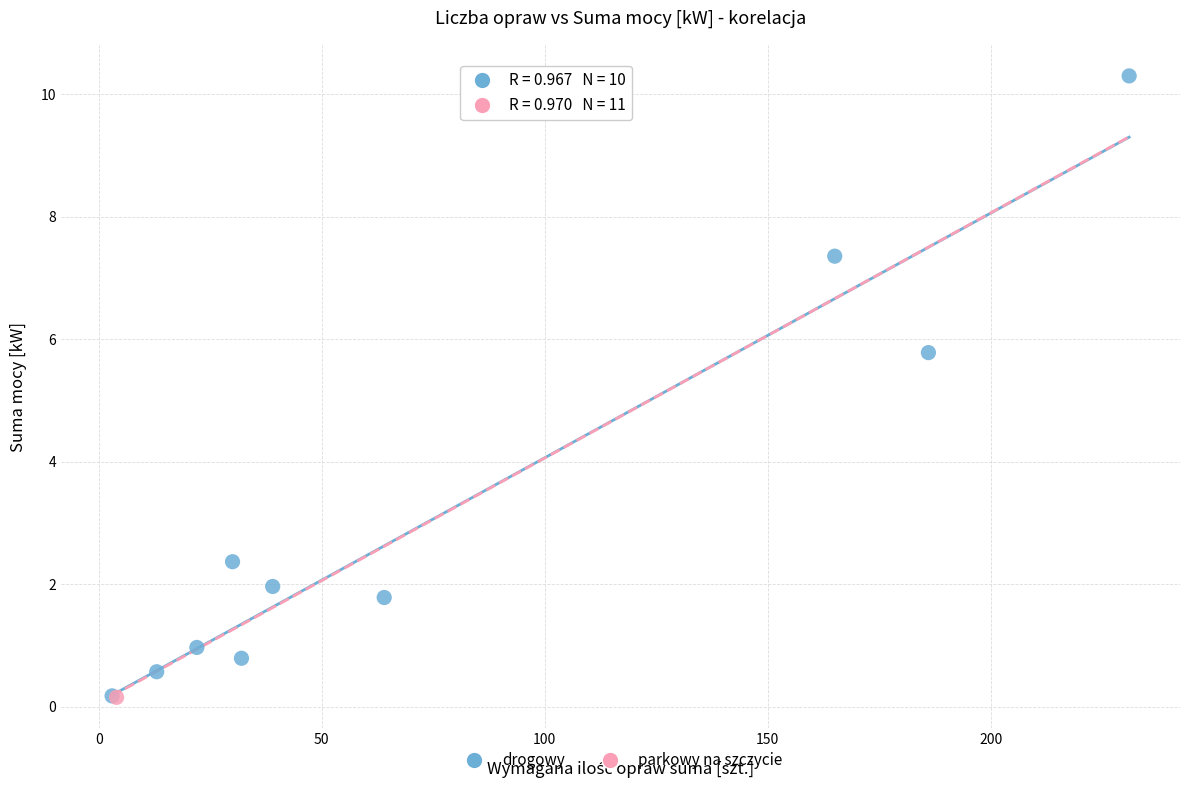

What are all the series names shown in the legend?

drogowy, parkowy na szczycie